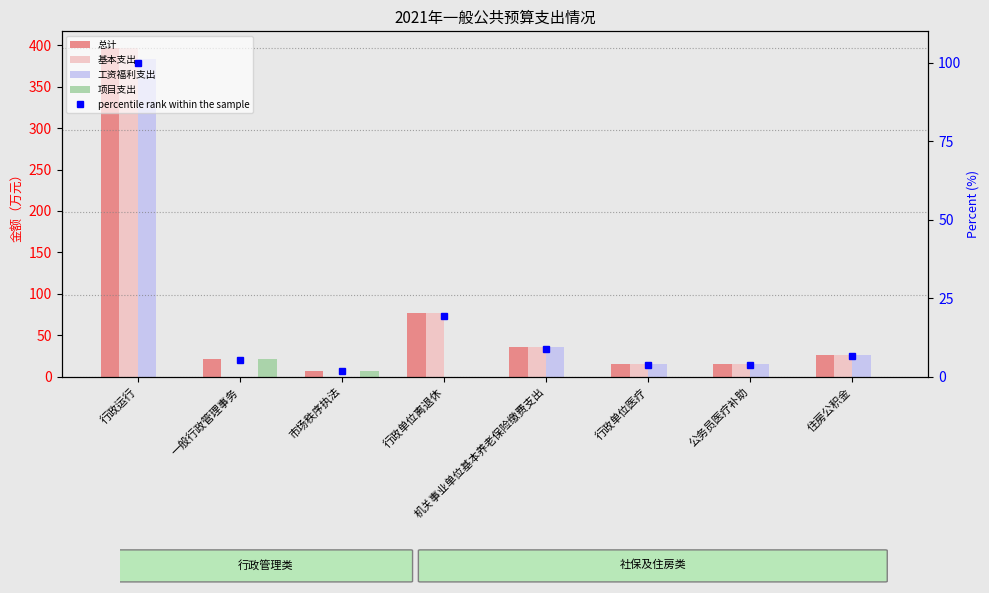

Reading right to left, what are all the values shown in this chart?

总计: 26.7	15.3	15.4	35.6	77.3	7.0	21.0	396.8
基本支出: 26.7	15.3	15.4	35.6	77.3	0.0	0.0	396.8
工资福利支出: 26.7	15.3	15.4	35.6	0.0	0.0	0.0	383.0
项目支出: 0.0	0.0	0.0	0.0	0.0	7.0	21.0	0.0
percentile rank within the sample: 6.7	3.9	3.9	9.0	19.5	1.8	5.3	100.0